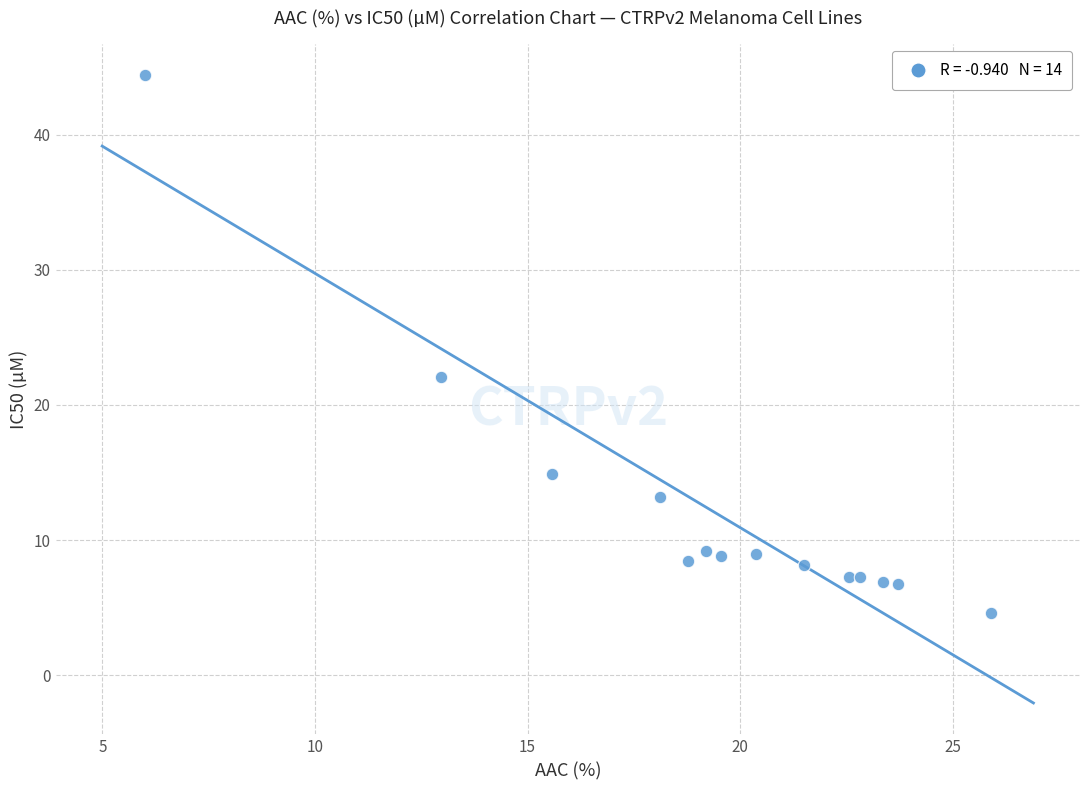

What Y value in the scatter plot is closest to 24?

22.1